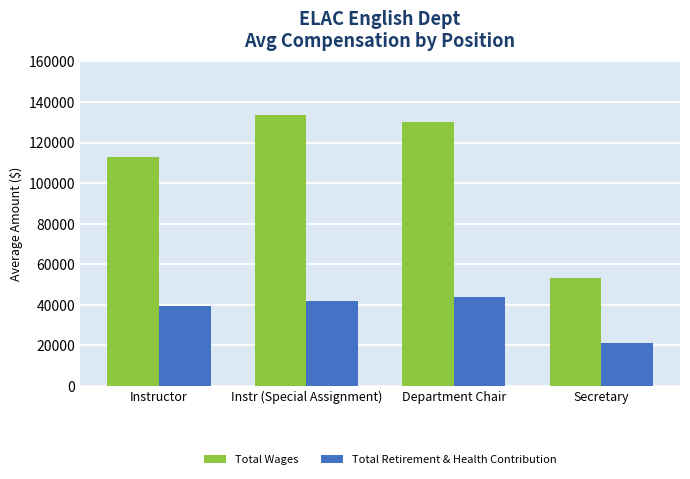

What is the difference between the second highest and second lowest values in the Total Wages series?

17120